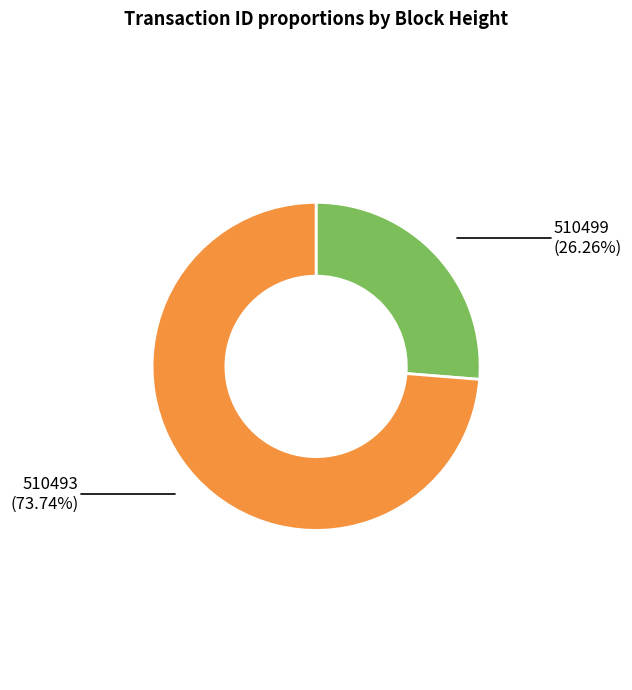

Approximately how many times larger is the value at 510499 (26.26%) compared to 510493 (73.74%)?

0.4